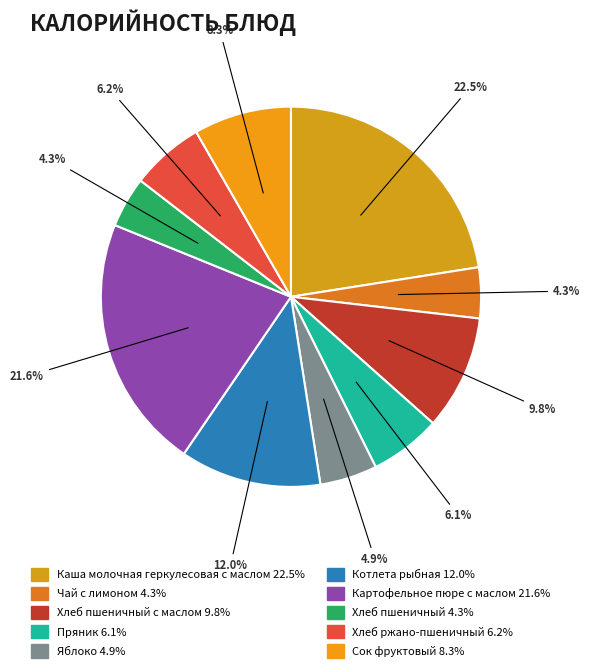

To the nearest percent, what is the average slice percentage?

10%